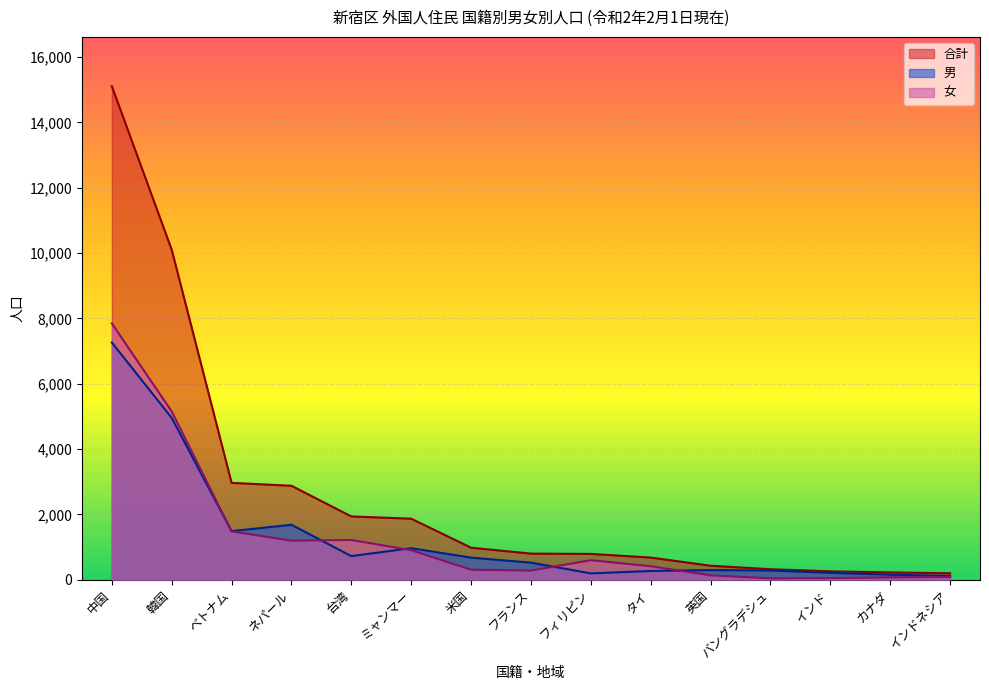

Is the value of 男 at 台湾 greater than the value of 合計 at フィリピン?

No